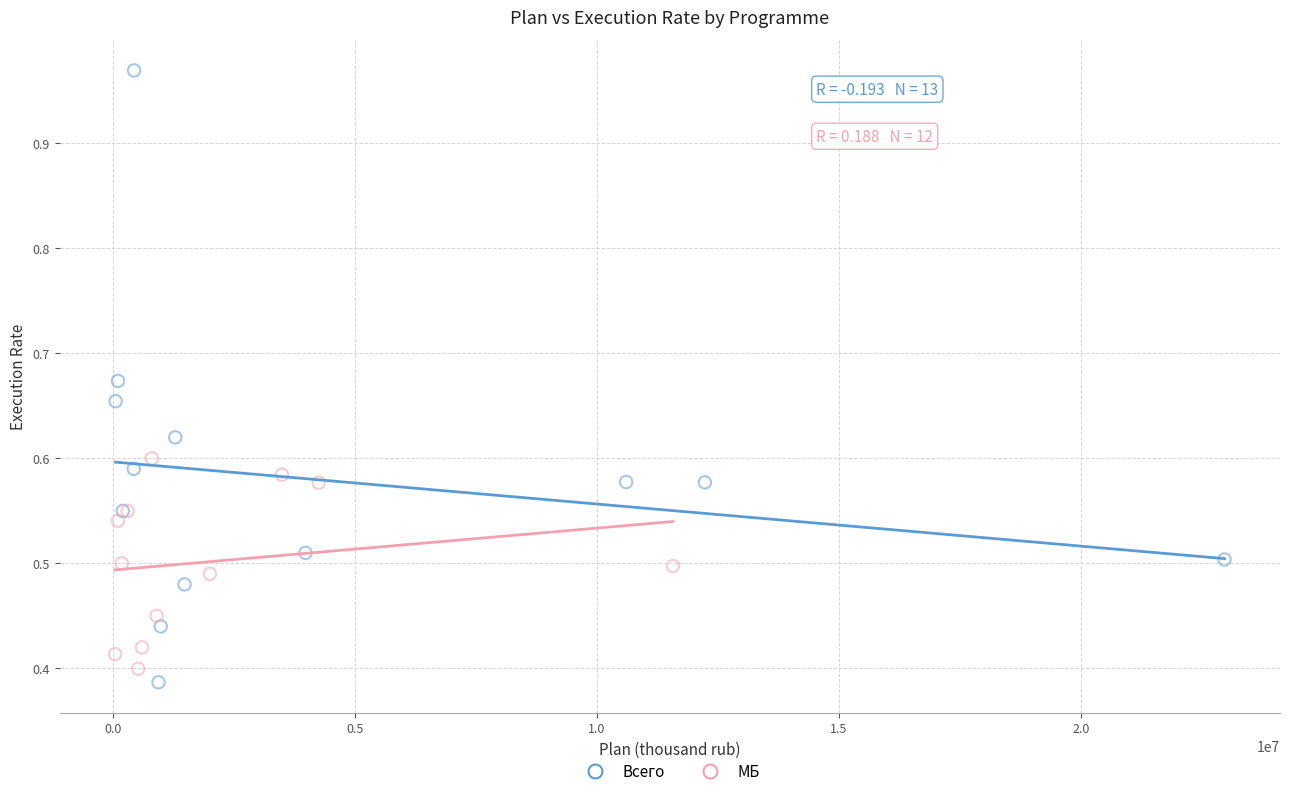

Which series has the largest Y range (max minus min)?

Всего